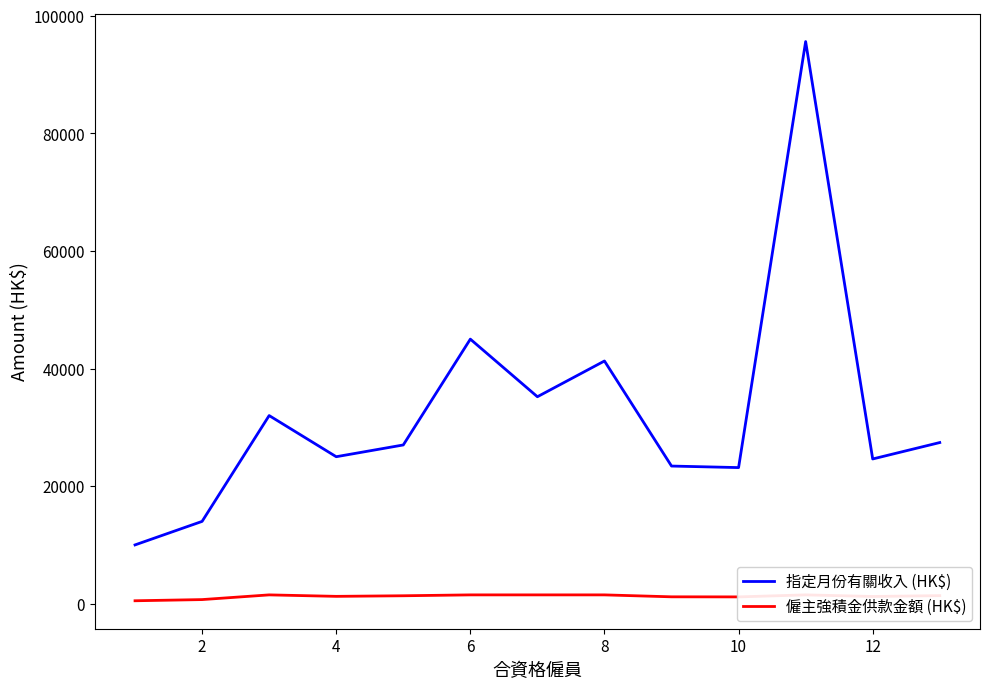

Reading left to right, list all the values displayed in this chart.

指定月份有關收入 (HK$): 10000.0	14000.0	32000.0	25000.0	27000.0	45000.0	35202.0	41282.0	23412.0	23151.0	95612.0	24618.0	27411.0
僱主強積金供款金額 (HK$): 500.0	700.0	1500.0	1250.0	1350.0	1500.0	1500.0	1500.0	1170.6	1157.5	1500.0	1230.9	1370.5